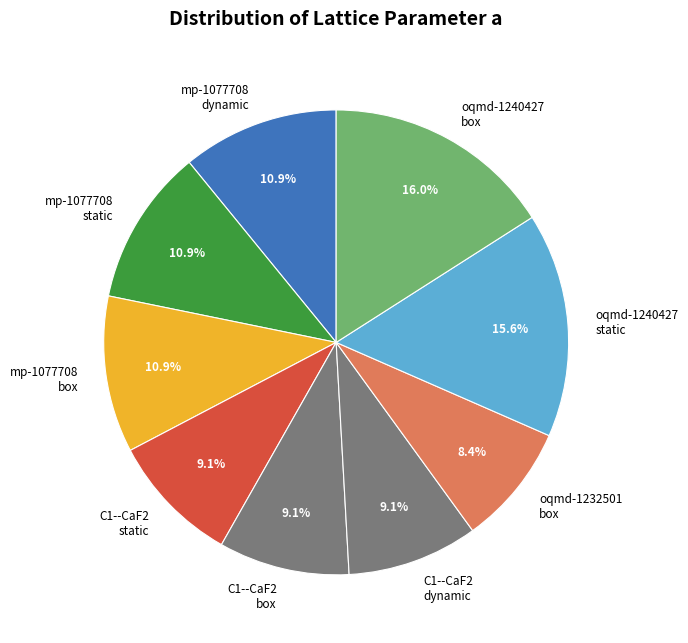

How many segments does this pie chart have?

9